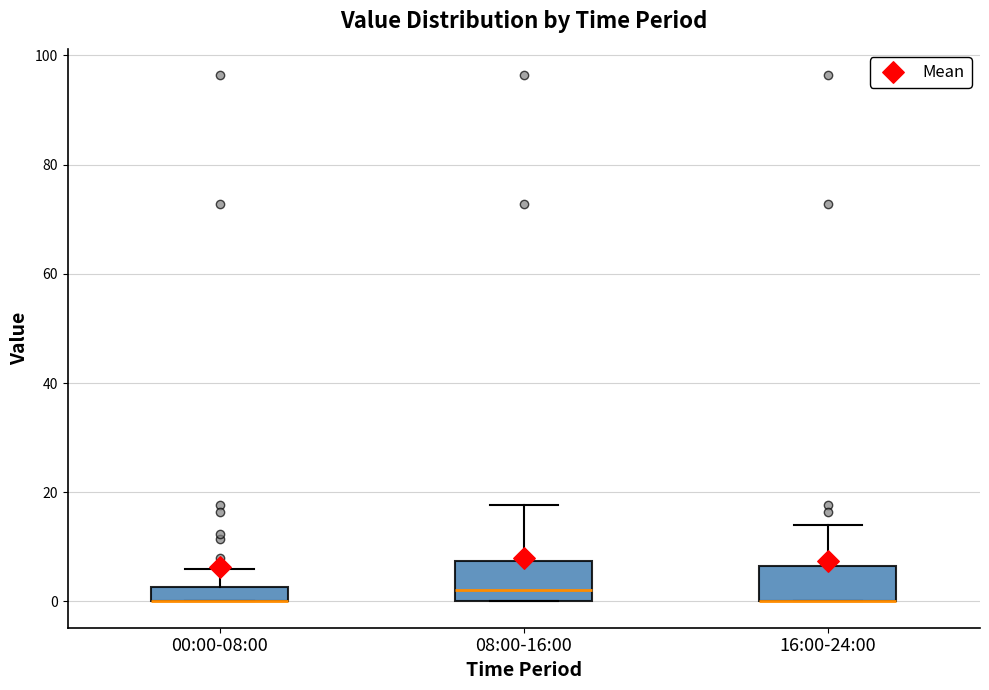

Where does the upper whisker of the box for 16:00-24:00 end on the y-axis? The values are not printed on the chart, so give them approximately, as read against the axis.

14